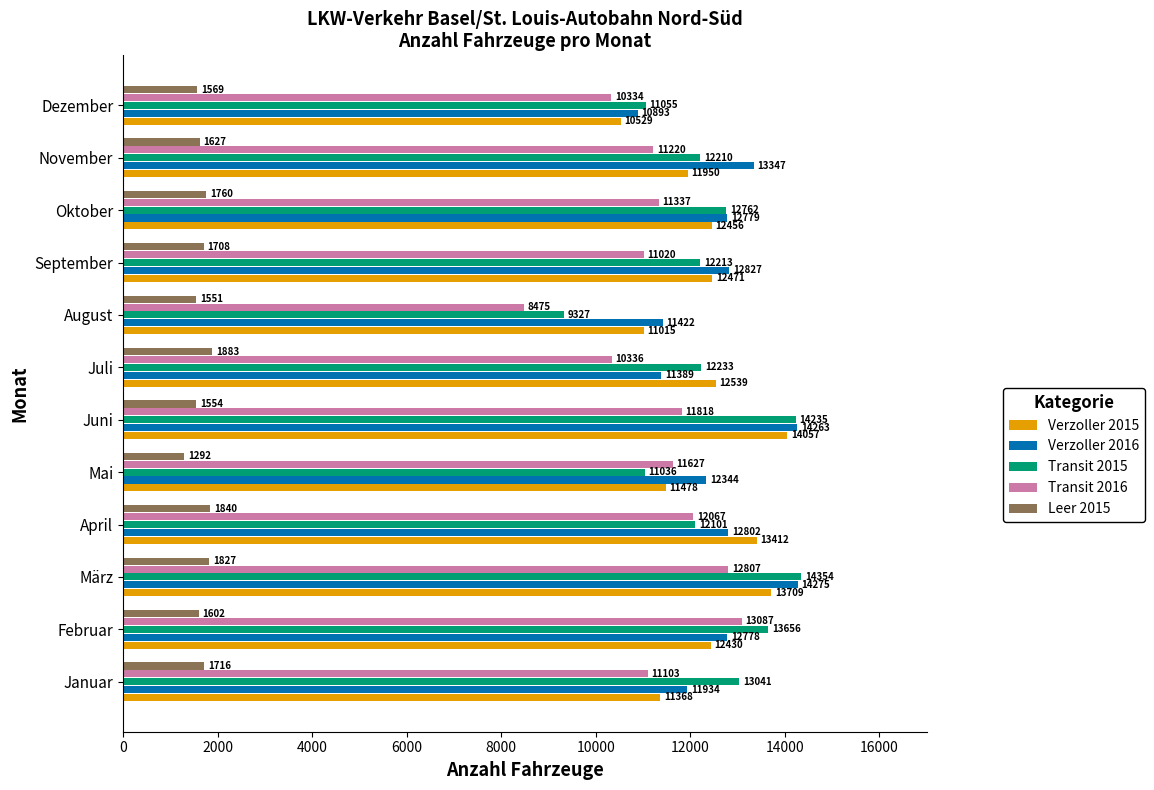

How many series are shown in this chart?

5